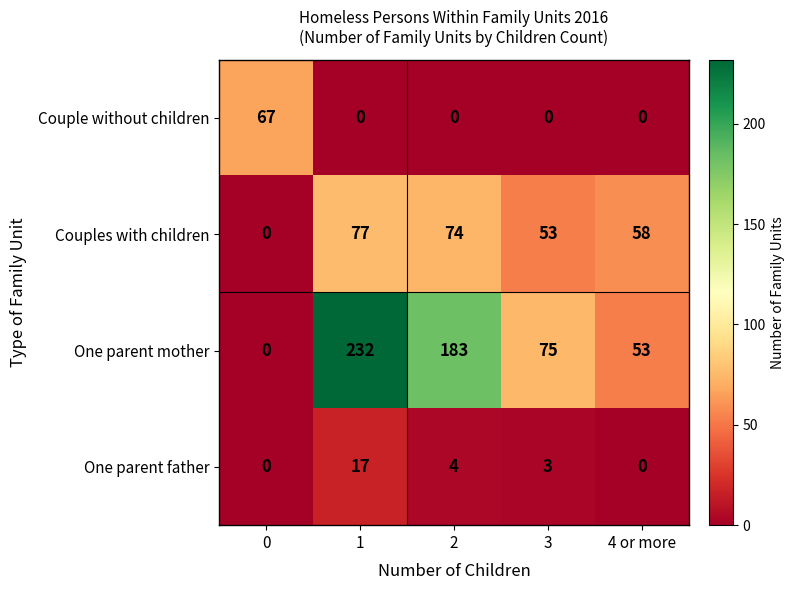

How many categories are shown in the chart?

5